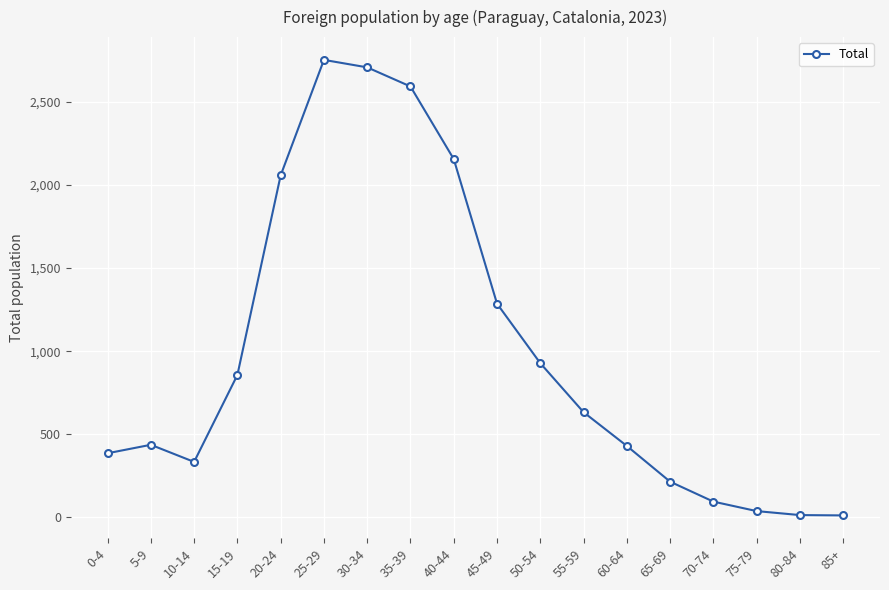

What is the label of the 10th point from the left?

45-49